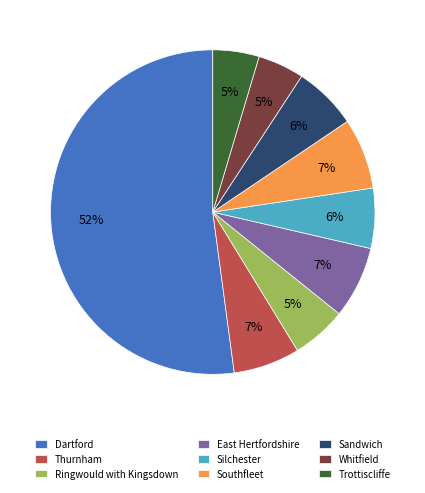

Is it true that Silchester is 6% of the pie?

True